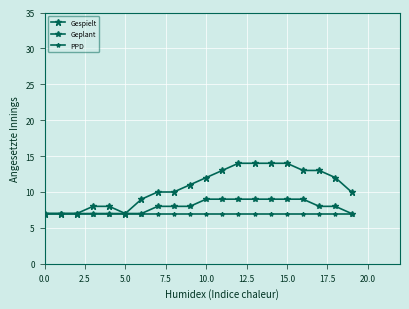

At which category is the sum across all series the highest?

12